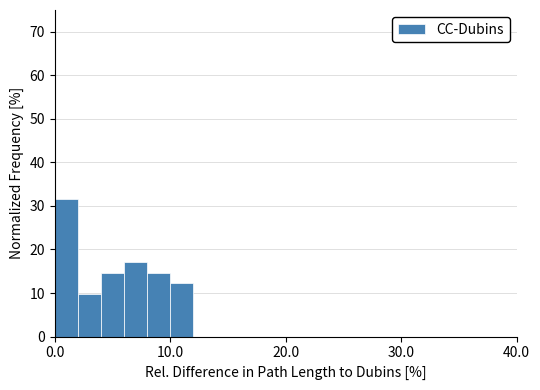

Read against the x-axis, roughly where is the centre of the tallest bar?

1